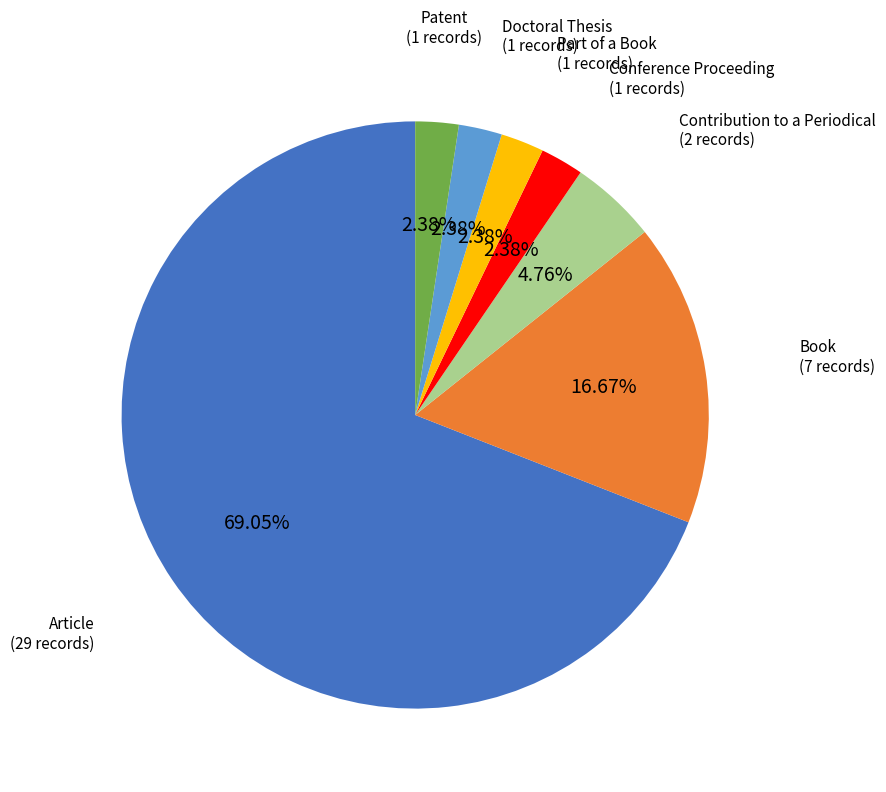

Which category has the biggest portion of the pie?

Article